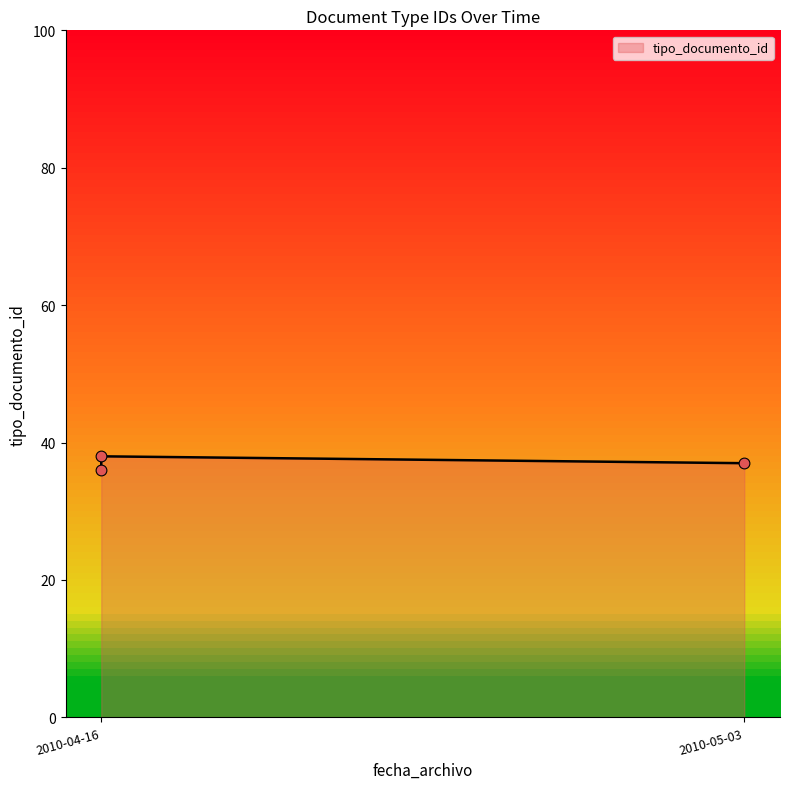

What is the change in value from 2010-04-16 to 2010-05-03?

-1